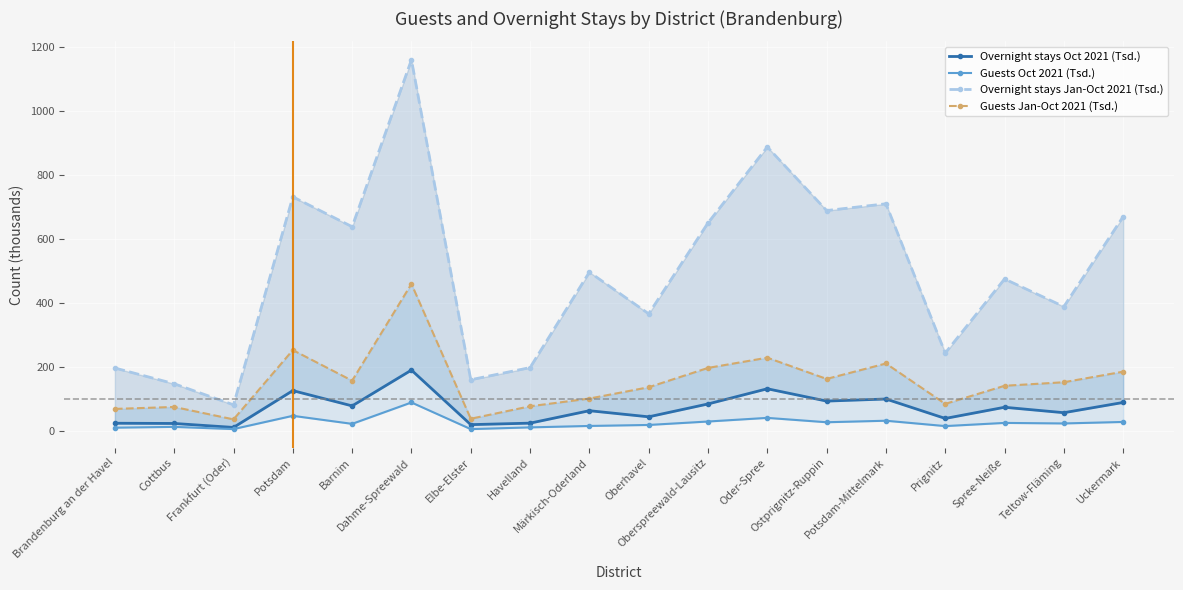

True or false: Overnight stays Oct 2021 (Tsd.) and Guests Oct 2021 (Tsd.) cross at least once.

False